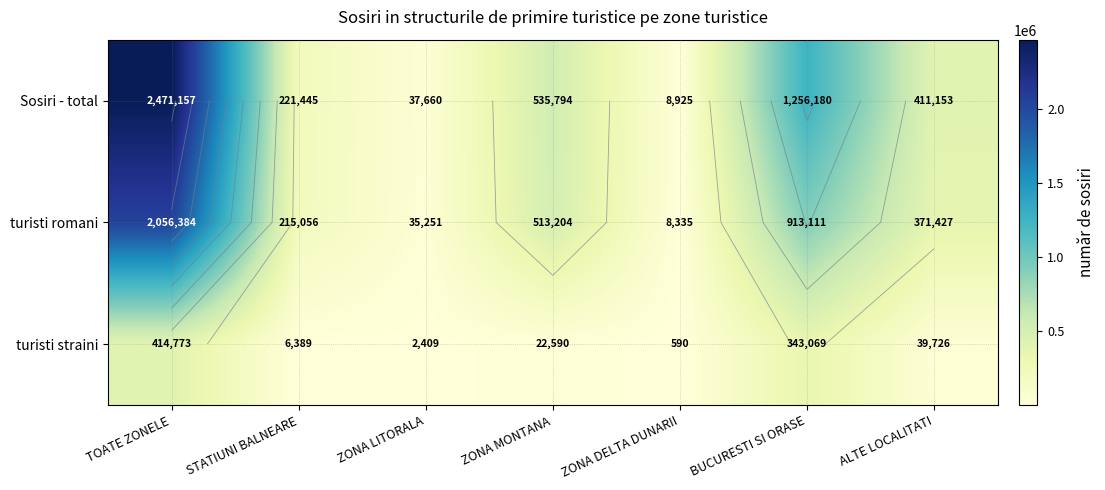

Read the turisti romani value at ZONA MONTANA.

513204